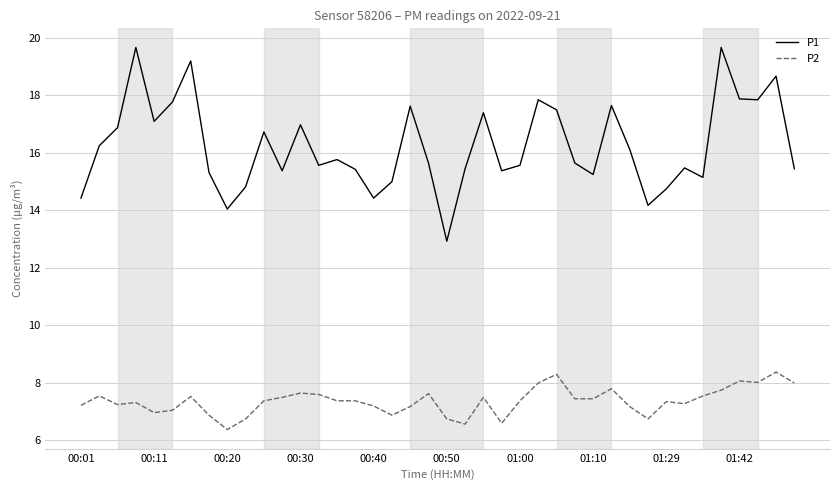

True or false: P2 and P1 cross at least once.

False